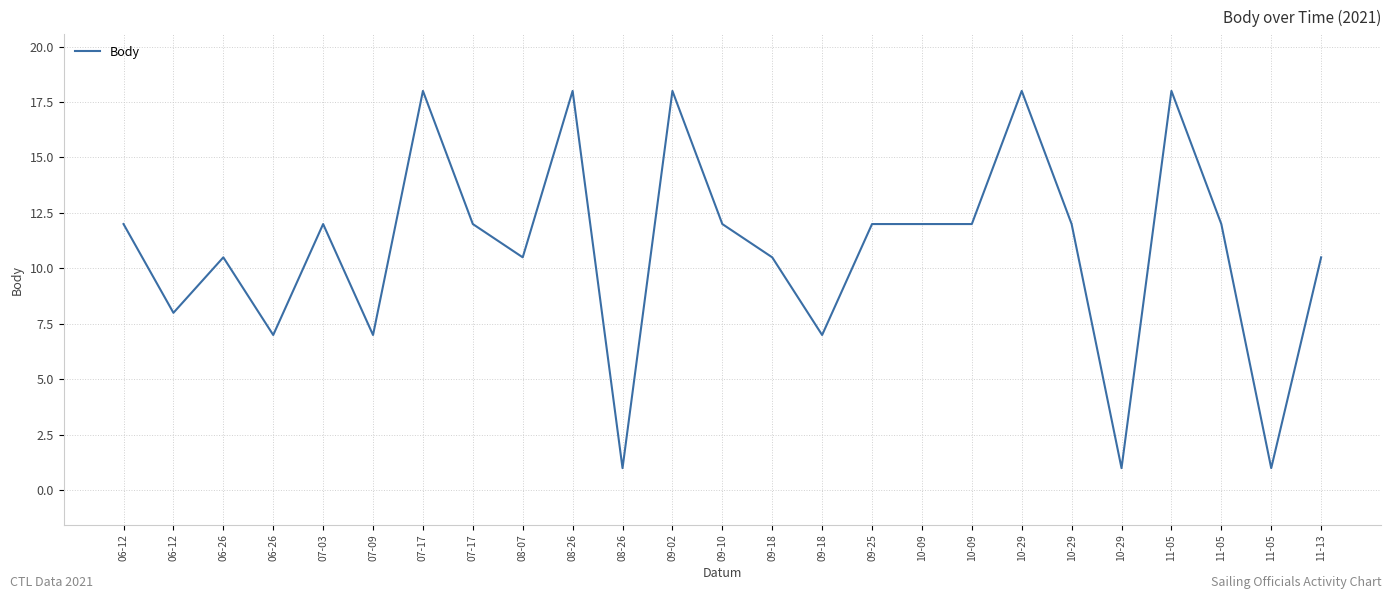

Is it true that the value at 11-05 is 5.7?

False